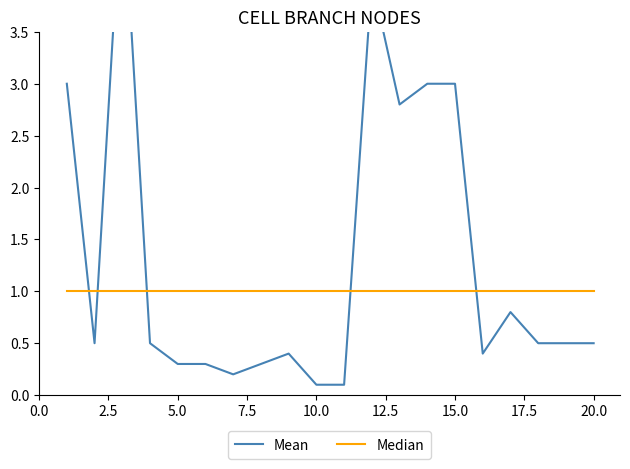

Reading left to right, transcribe all the data shown in this chart.

Mean: 3.0	0.5	5.0	0.5	0.3	0.3	0.2	0.3	0.4	0.1	0.1	4.0	2.8	3.0	3.0	0.4	0.8	0.5	0.5	0.5
Median: 1.0	1.0	1.0	1.0	1.0	1.0	1.0	1.0	1.0	1.0	1.0	1.0	1.0	1.0	1.0	1.0	1.0	1.0	1.0	1.0